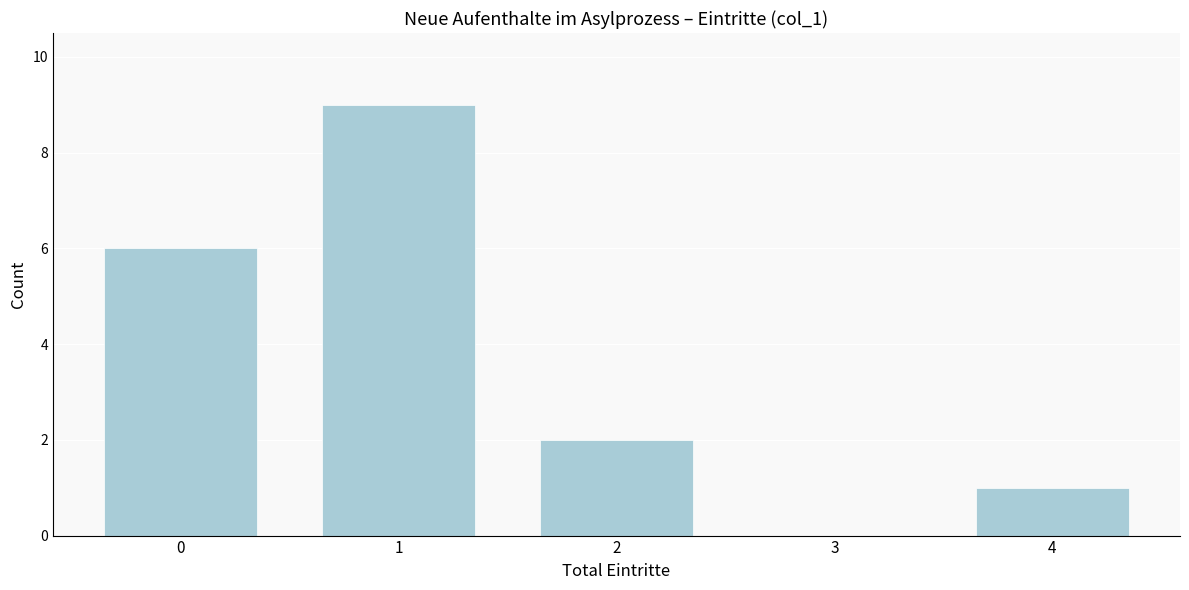

Reading left to right, transcribe all the data shown in this chart.

0=6	1=9	2=2	3=0	4=1